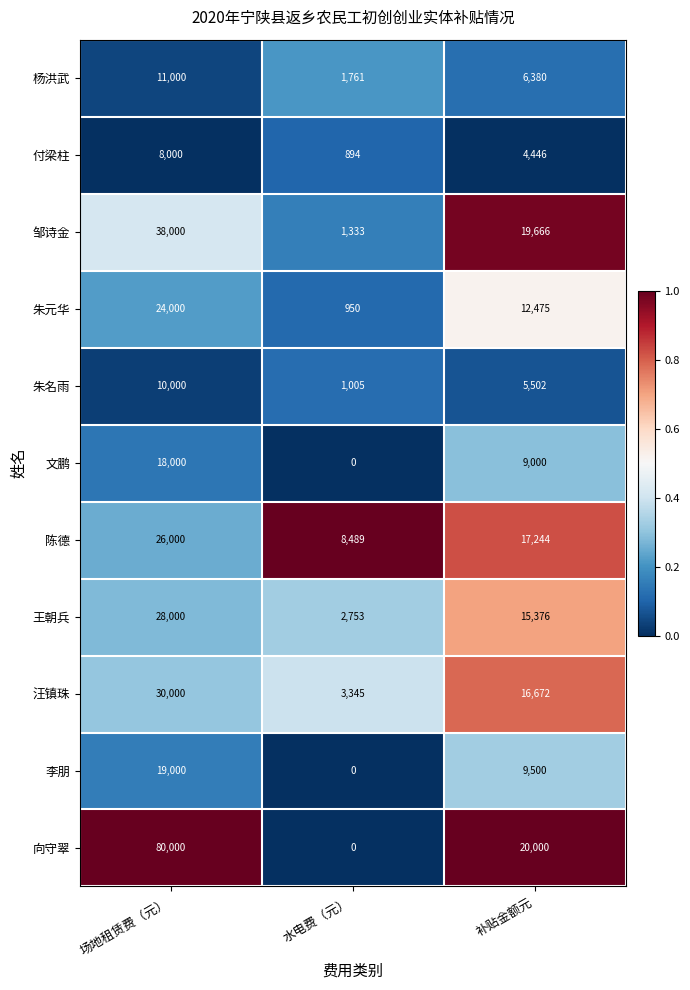

What is the difference between the 李朋 values at 场地租赁费（元） and 水电费（元）?

19000